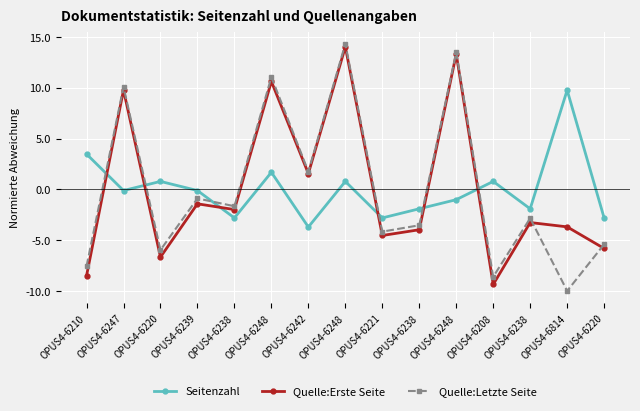

Reading left to right, what are all the values shown in this chart?

Seitenzahl: OPUS4-6210=3.5	OPUS4-6247=-0.1	OPUS4-6220=0.8	OPUS4-6239=-0.1	OPUS4-6238=-2.8	OPUS4-6248=1.7	OPUS4-6242=-3.7	OPUS4-6248=0.8	OPUS4-6221=-2.8	OPUS4-6238=-1.9	OPUS4-6248=-1.0	OPUS4-6208=0.8	OPUS4-6238=-1.9	OPUS4-6814=9.8	OPUS4-6220=-2.8
Quelle:Erste Seite: OPUS4-6210=-8.5	OPUS4-6247=9.8	OPUS4-6220=-6.7	OPUS4-6239=-1.4	OPUS4-6238=-2.0	OPUS4-6248=10.6	OPUS4-6242=1.5	OPUS4-6248=14.0	OPUS4-6221=-4.5	OPUS4-6238=-4.0	OPUS4-6248=13.3	OPUS4-6208=-9.4	OPUS4-6238=-3.3	OPUS4-6814=-3.7	OPUS4-6220=-5.8
Quelle:Letzte Seite: OPUS4-6210=-7.6	OPUS4-6247=10.1	OPUS4-6220=-6.0	OPUS4-6239=-0.9	OPUS4-6238=-1.7	OPUS4-6248=11.1	OPUS4-6242=1.7	OPUS4-6248=14.3	OPUS4-6221=-4.2	OPUS4-6238=-3.5	OPUS4-6248=13.5	OPUS4-6208=-8.6	OPUS4-6238=-2.8	OPUS4-6814=-10.0	OPUS4-6220=-5.4